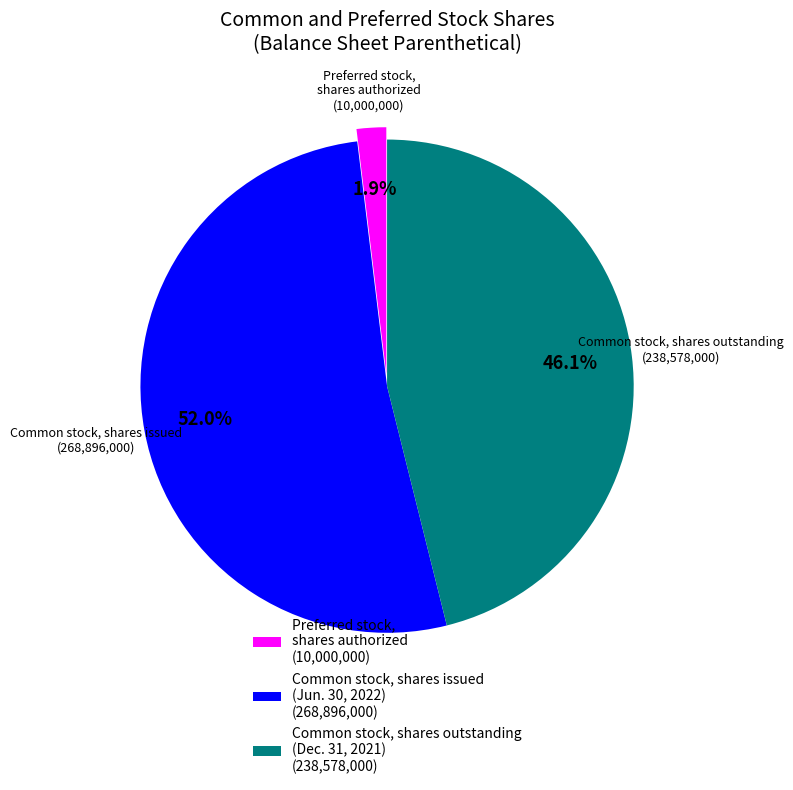

Combined, do Preferred stock, shares authorized and Common stock, shares issued (Jun. 30, 2022) account for over 50%?

Yes